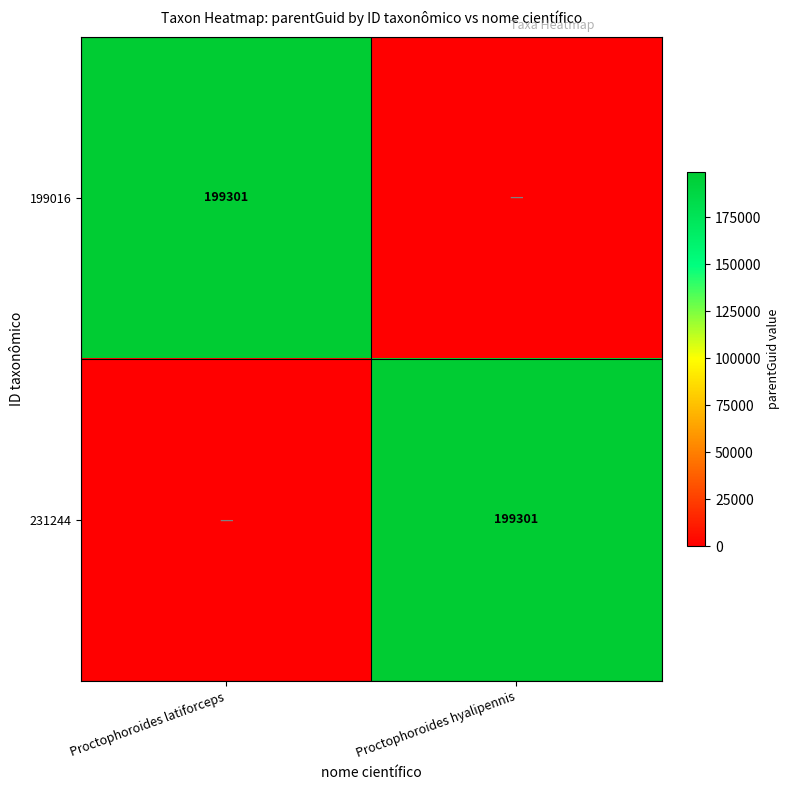

The value of 199016 at Proctophoroides latiforceps is 53956. True or false?

False